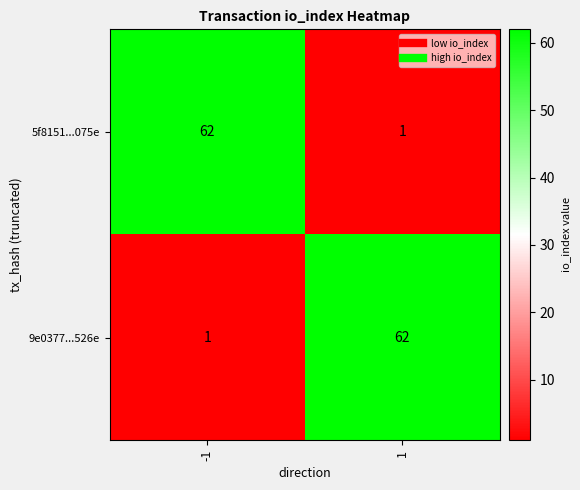

What is the difference between the highest and lowest values at -1?

61